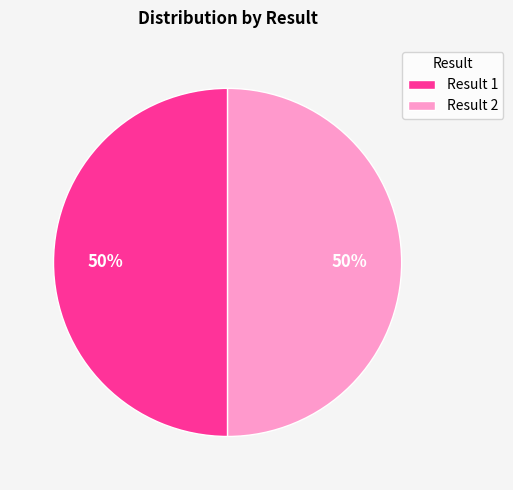

How many slices are in this pie chart?

2